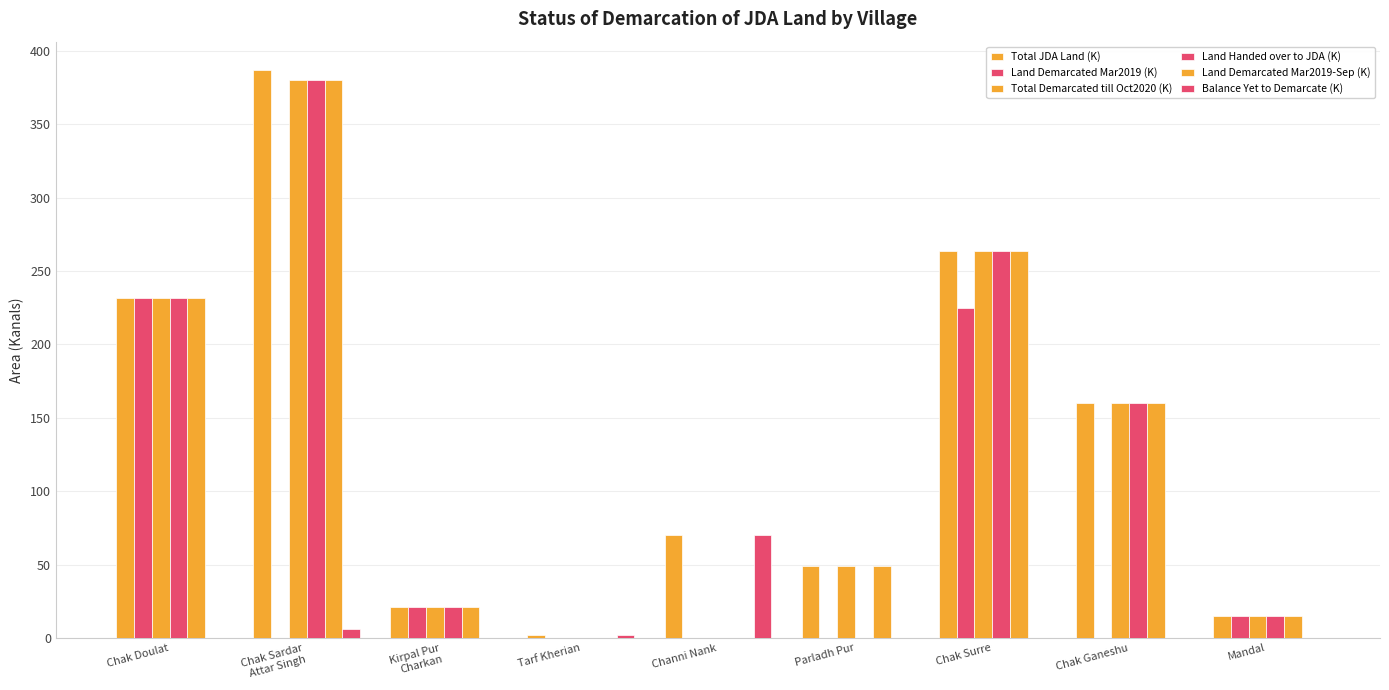

Reading left to right, list all the values displayed in this chart.

Total JDA Land (K): 232	387	21	2	70	49	264	160	15
Land Demarcated Mar2019 (K): 232	0	21	0	0	0	225	0	15
Total Demarcated till Oct2020 (K): 232	380	21	0	0	49	264	160	15
Land Handed over to JDA (K): 232	380	21	0	0	0	264	160	15
Land Demarcated Mar2019-Sep (K): 232	380	21	0	0	49	264	160	15
Balance Yet to Demarcate (K): 0	6	0	2	70	0	0	0	0